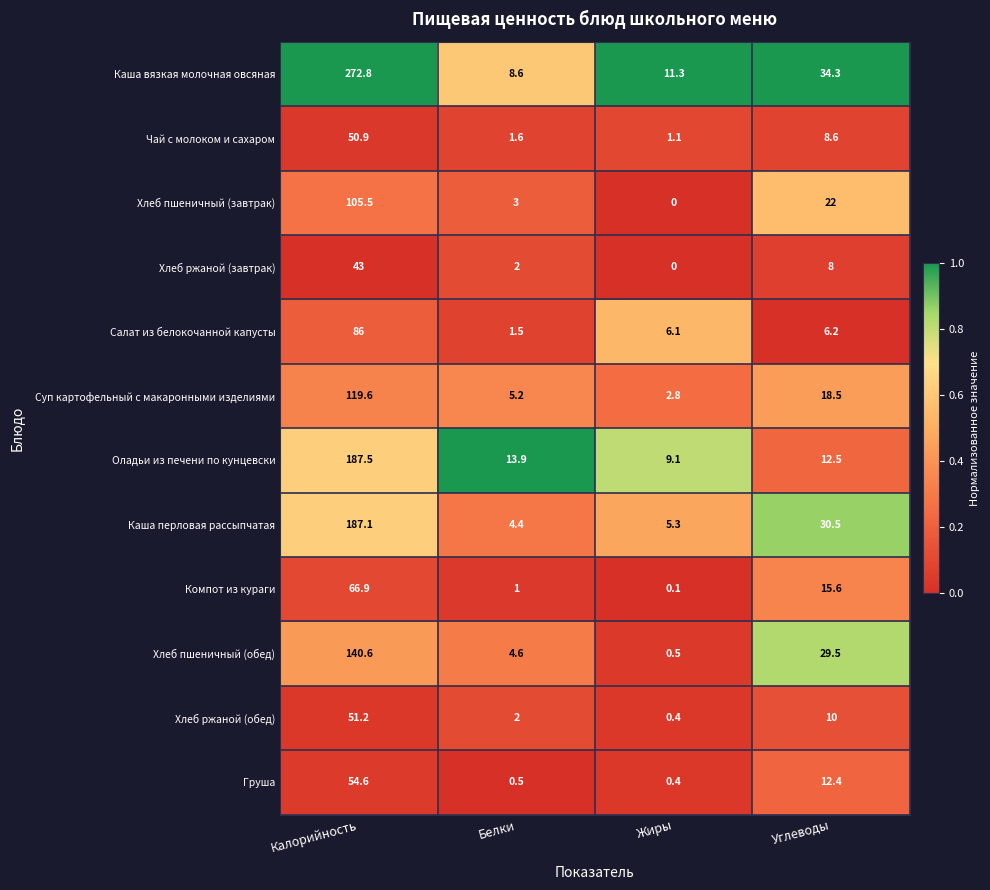

At how many categories does at least one series exceed 0?

4